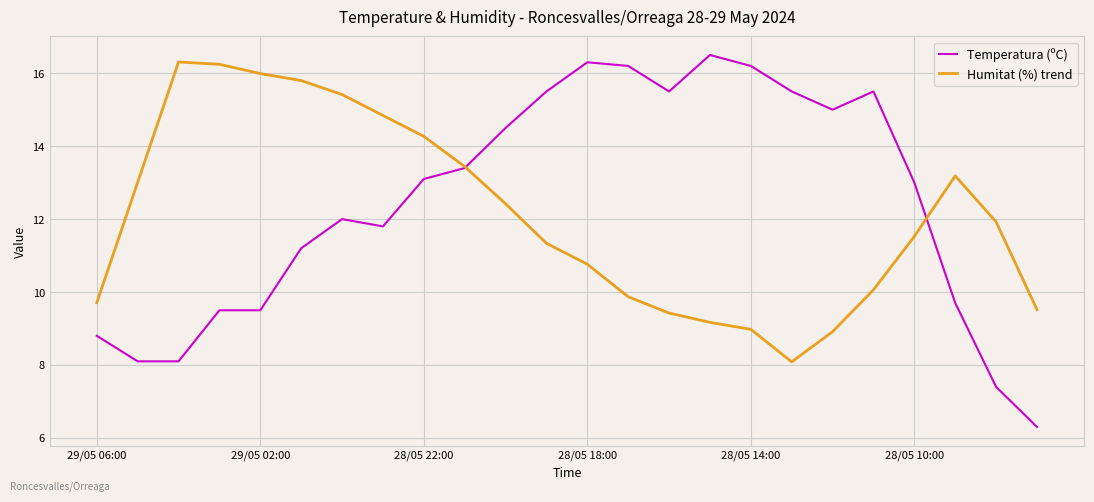

Which series has the largest range (max minus min)?

Temperatura (ºC)